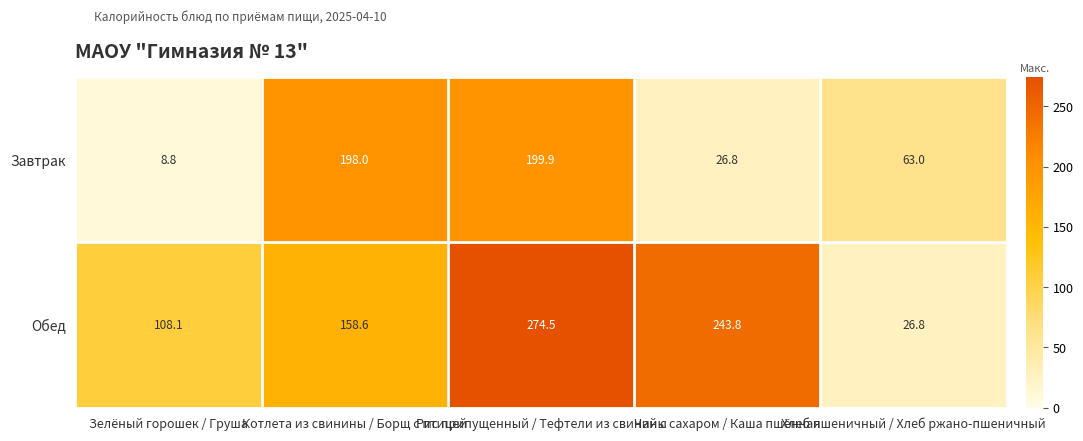

What is the difference between the second highest and minimum values in the Завтрак series?

189.2